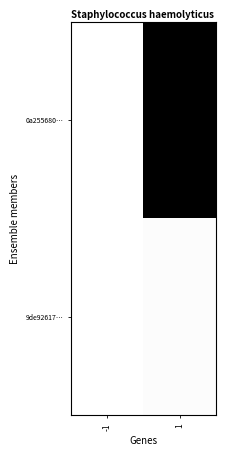

Which series has the largest range (max minus min)?

0a255680…